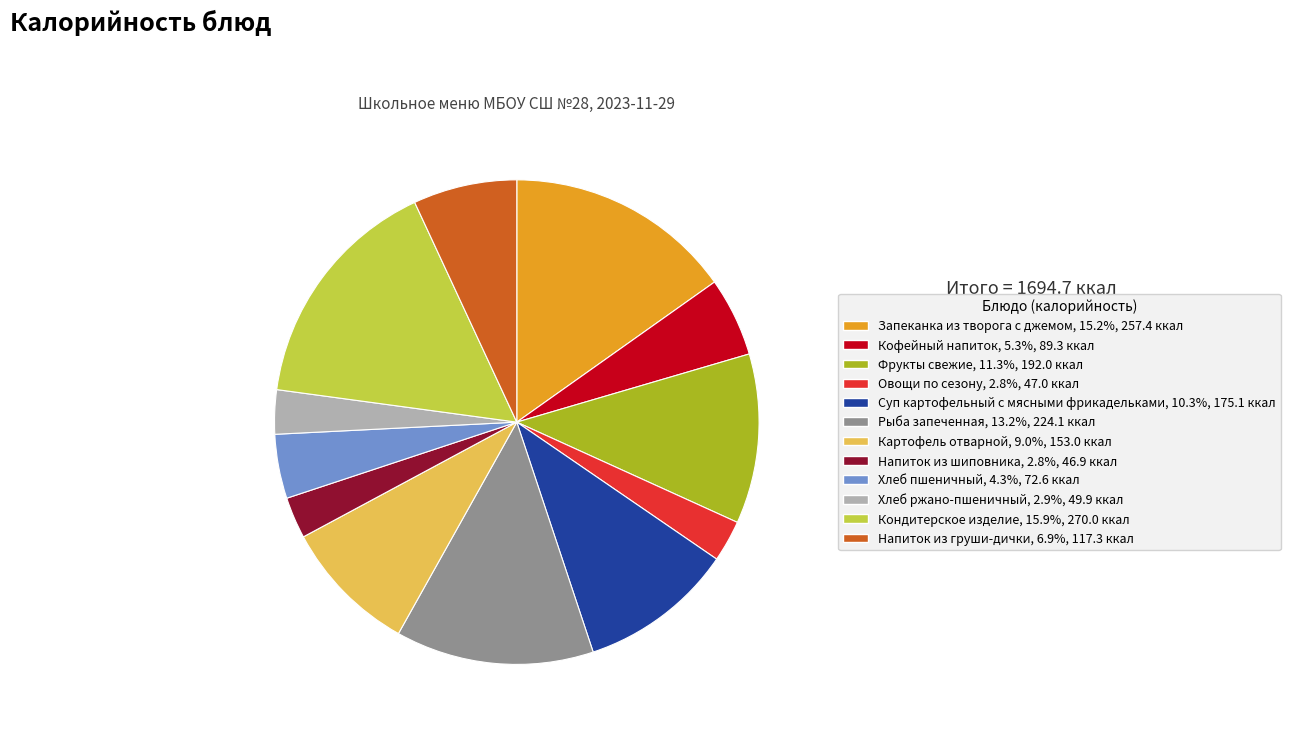

Is the sum of Напиток из груши-дички and Рыба запеченная greater than half?

No